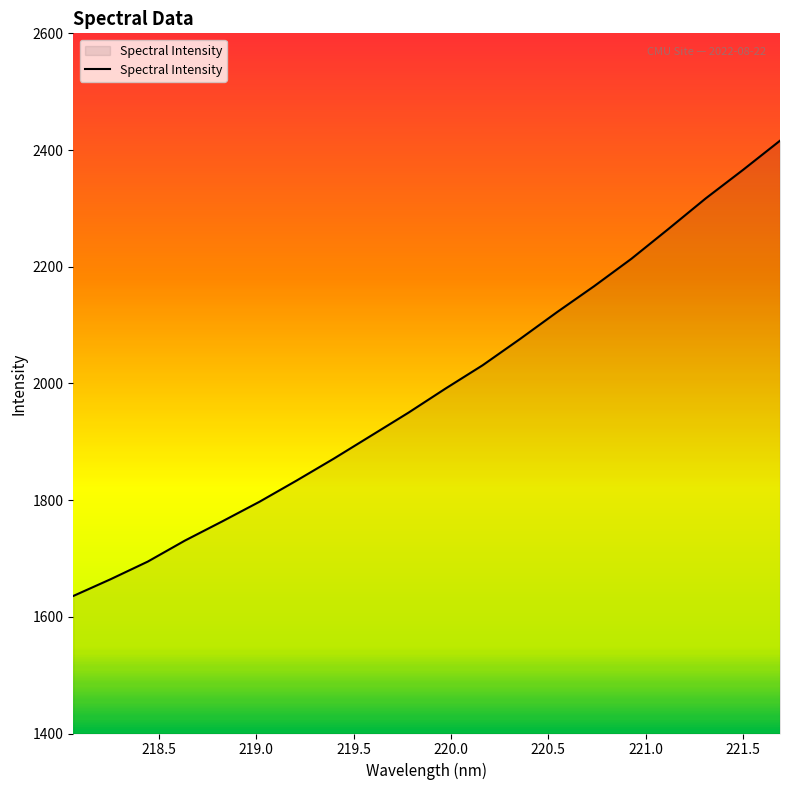

What is the minimum value shown in the chart?

1635.7